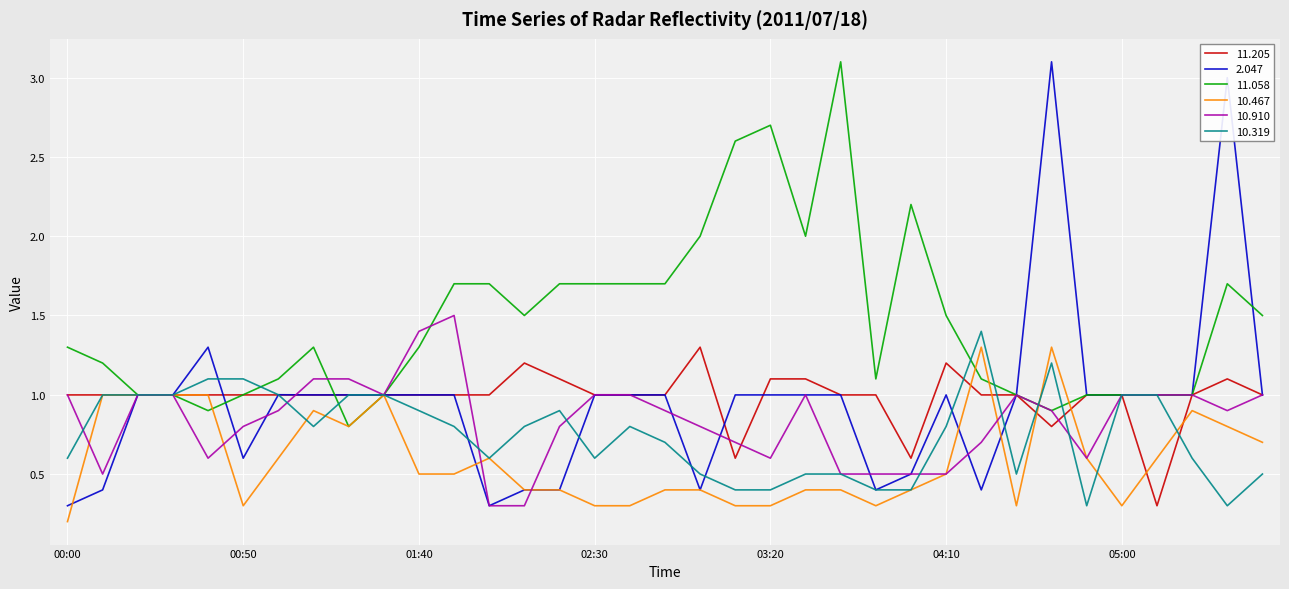

Which series has the largest total across all categories?

11.058